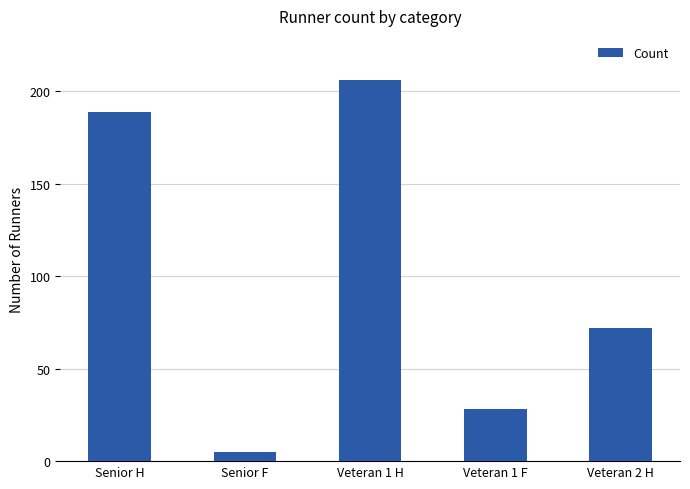

At which category does the chart reach its peak across all series?

Veteran 1 H